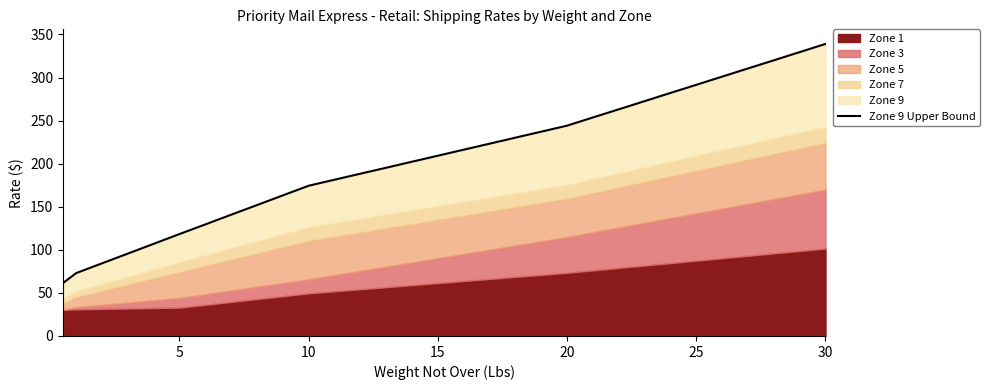

Is it true that the value at 30 is 339.0?

True